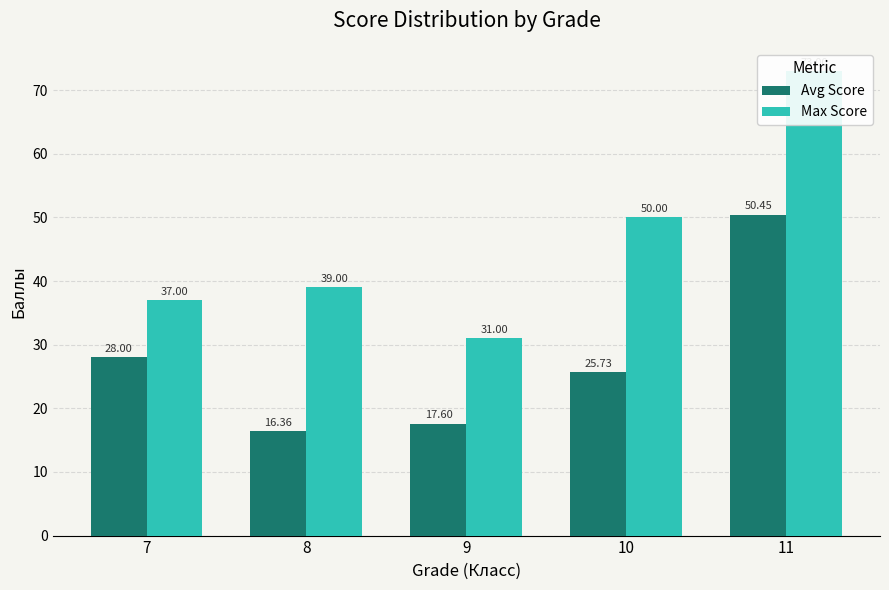

Reading right to left, what are all the values shown in this chart?

Avg Score: 11=50.5	10=25.7	9=17.6	8=16.4	7=28.0
Max Score: 11=73.0	10=50.0	9=31.0	8=39.0	7=37.0